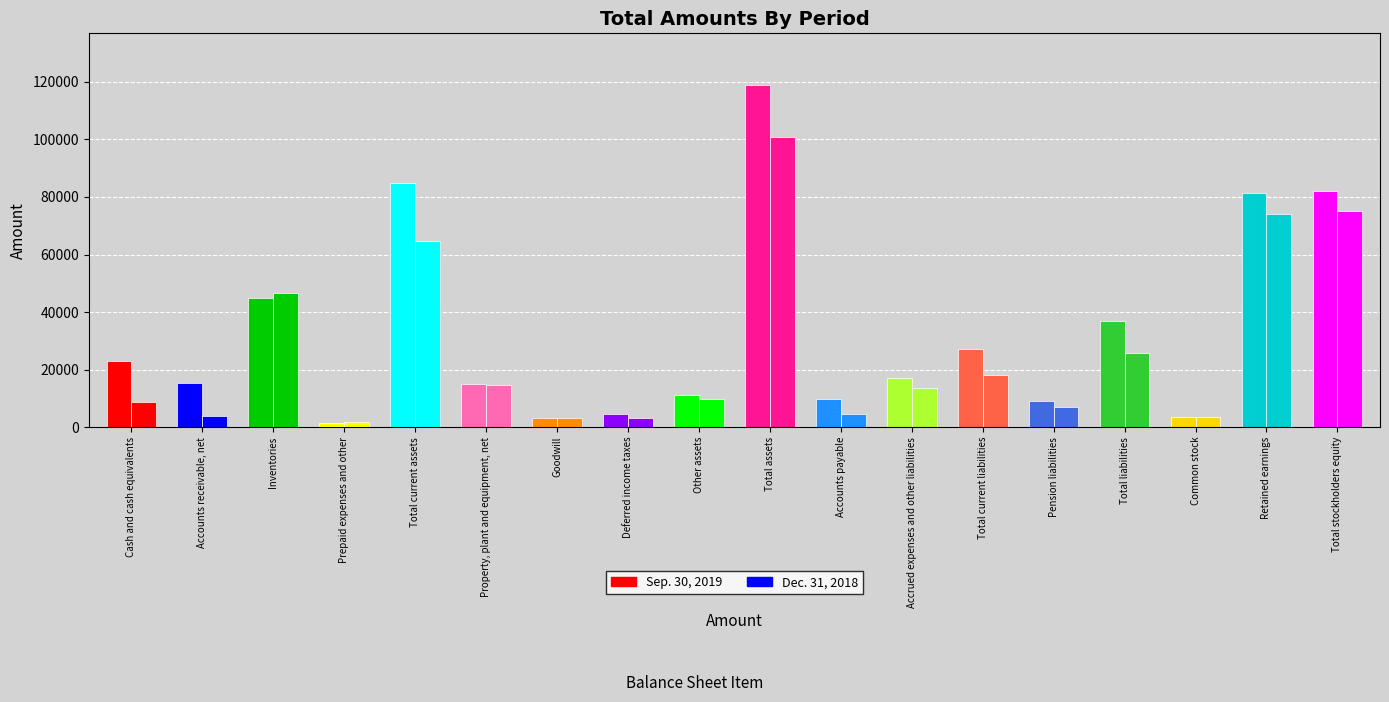

Which category has the lowest value across all series?

Prepaid expenses and other